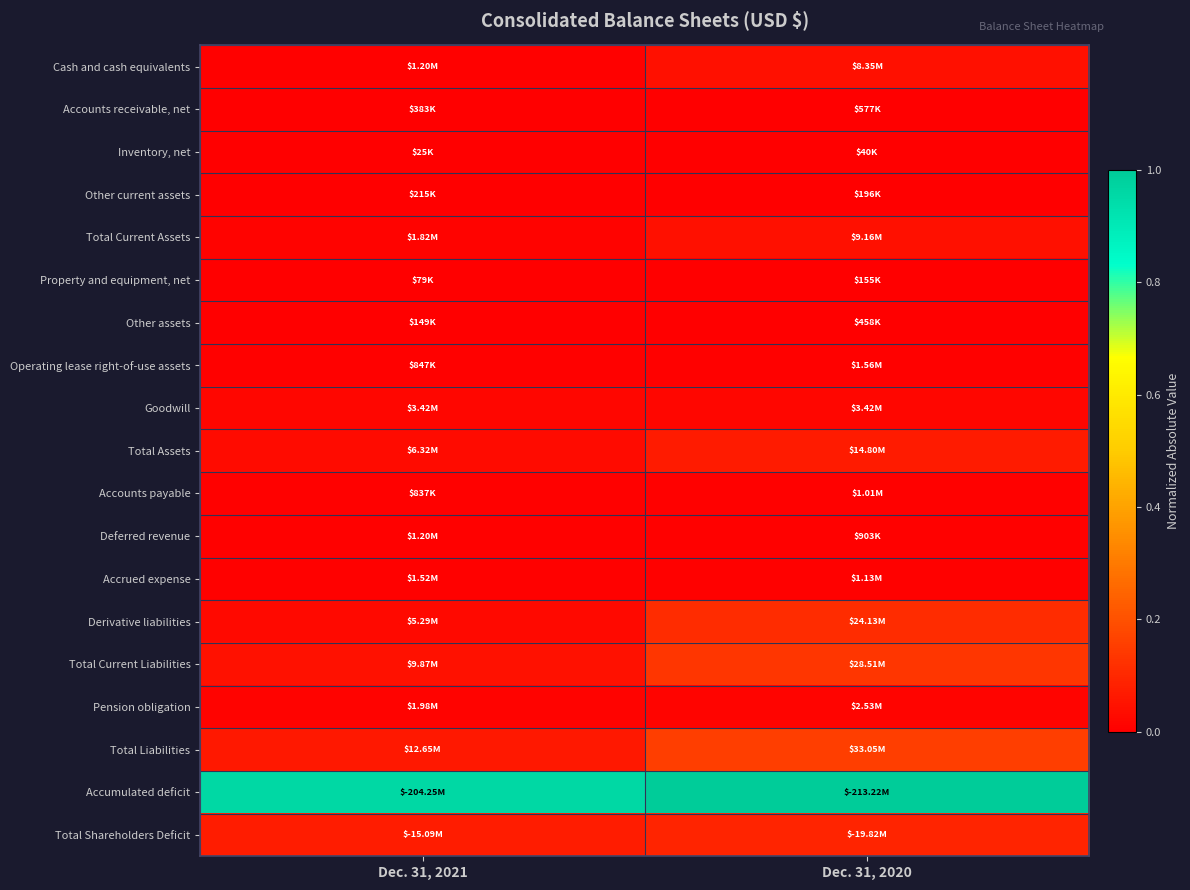

At which category is the sum across all series the highest?

Dec. 31, 2020